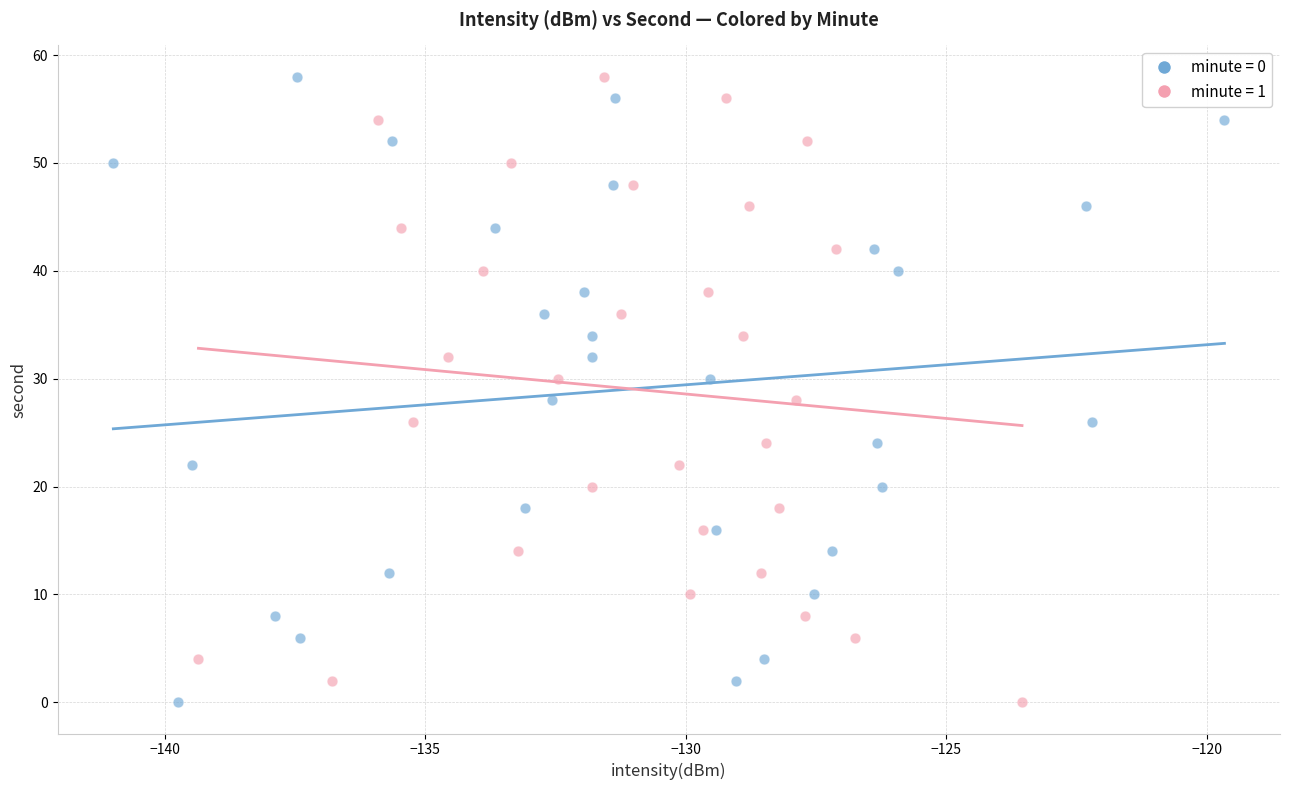

What are all the series names shown in the legend?

minute = 0, minute = 1